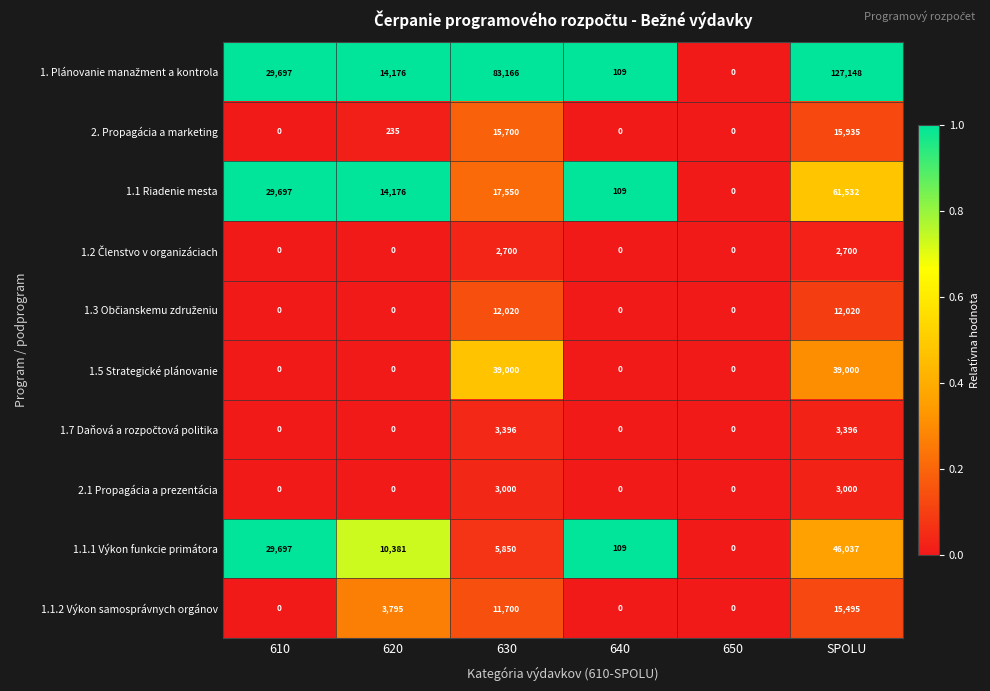

The value of 1.5 Strategické plánovanie at 630 is 26513. True or false?

False